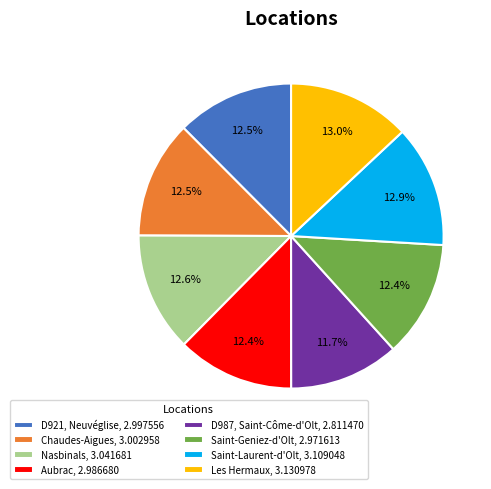

Which slice is the smallest?

D987, Saint-Côme-d'Olt